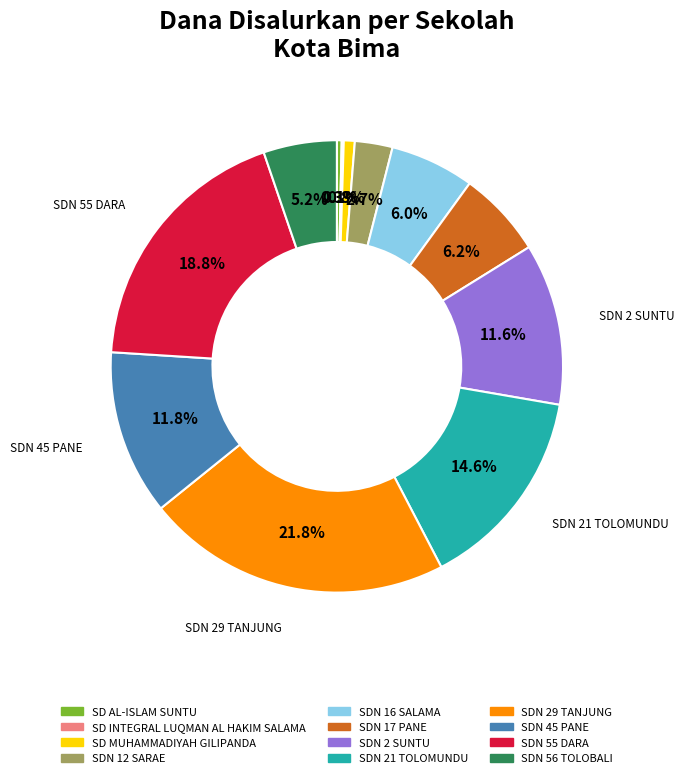

Is there any slice that represents more than half of the pie?

No